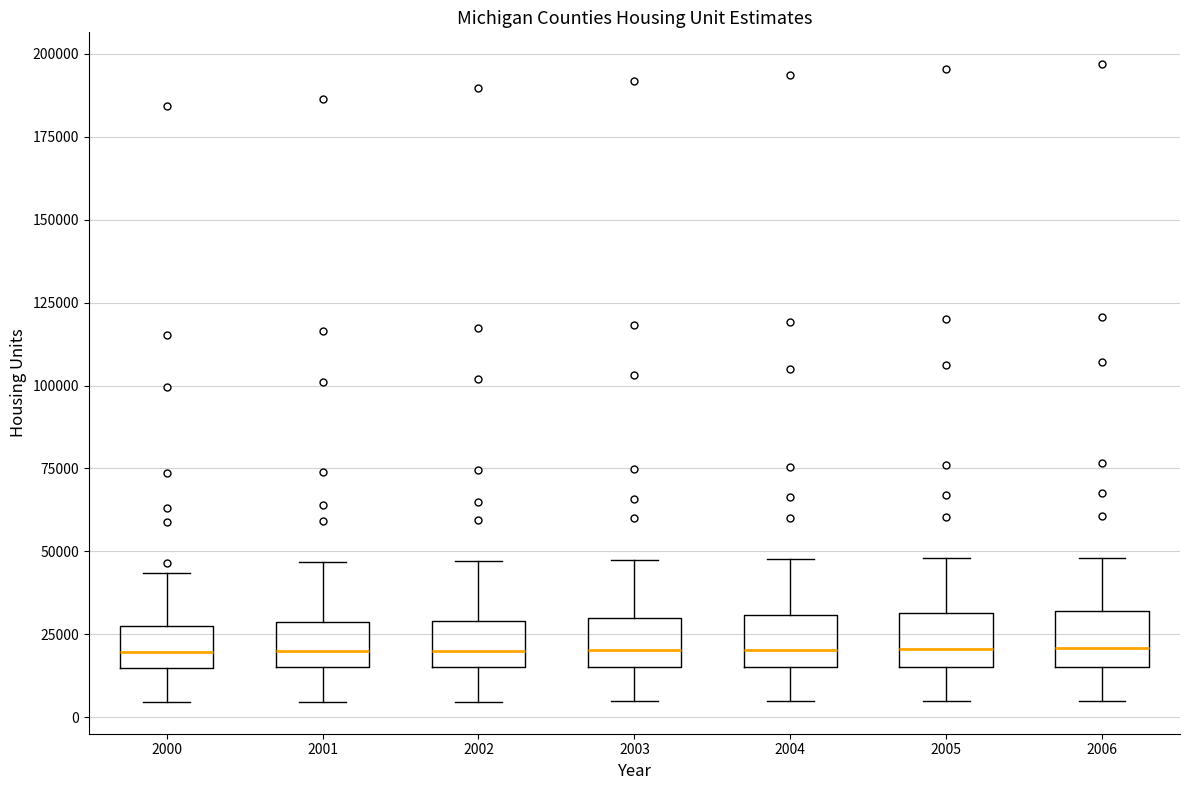

Reading left to right, read every box against the y-axis: the position of its median line, the range the box covers, and the ends of its whiskers. The values are not printed on the chart, so give them approximately, as read against the axis.

2000: median 20000, box 15000 to 25000, whiskers 5000 to 45000
2001: median 20000, box 15000 to 30000, whiskers 5000 to 45000
2002: median 20000, box 15000 to 30000, whiskers 5000 to 45000
2003: median 20000, box 15000 to 30000, whiskers 5000 to 45000
2004: median 20000, box 15000 to 30000, whiskers 5000 to 50000
2005: median 20000, box 15000 to 30000, whiskers 5000 to 50000
2006: median 20000, box 15000 to 30000, whiskers 5000 to 50000